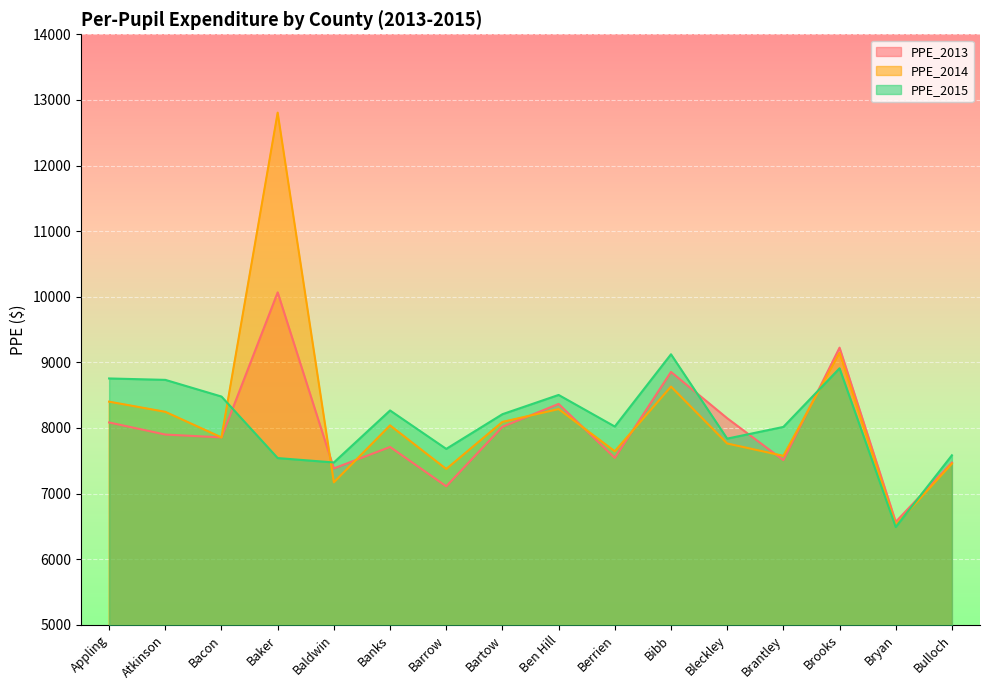

Reading right to left, list all the values displayed in this chart.

PPE_2013: Bulloch=7472.1	Bryan=6569.0	Brooks=9223.7	Brantley=7509.1	Bleckley=8148.0	Bibb=8853.9	Berrien=7543.2	Ben Hill=8366.1	Bartow=8017.4	Barrow=7110.7	Banks=7710.0	Baldwin=7383.3	Baker=10066.1	Bacon=7855.6	Atkinson=7899.1	Appling=8083.5
PPE_2014: Bulloch=7455.3	Bryan=6520.1	Brooks=9144.1	Brantley=7574.6	Bleckley=7762.9	Bibb=8630.5	Berrien=7644.1	Ben Hill=8287.4	Bartow=8091.5	Barrow=7374.1	Banks=8038.6	Baldwin=7170.5	Baker=12805.6	Bacon=7855.5	Atkinson=8245.4	Appling=8400.5
PPE_2015: Bulloch=7582.9	Bryan=6489.8	Brooks=8909.0	Brantley=8015.4	Bleckley=7837.0	Bibb=9122.5	Berrien=8021.5	Ben Hill=8502.9	Bartow=8209.4	Barrow=7680.7	Banks=8266.4	Baldwin=7473.8	Baker=7540.6	Bacon=8478.4	Atkinson=8732.6	Appling=8754.1